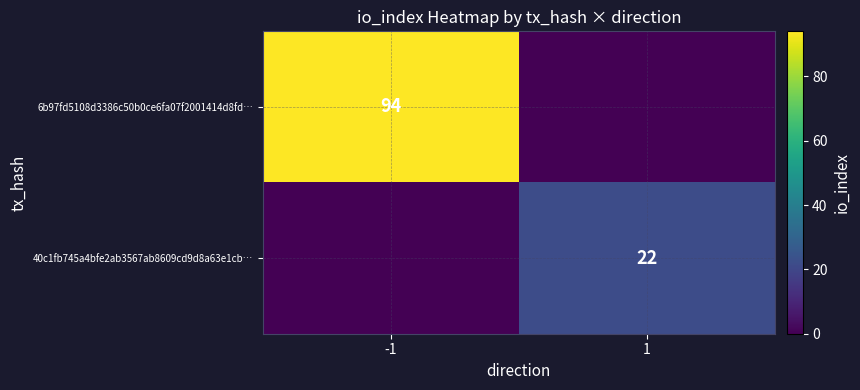

Between 1 and -1, which is larger?

-1